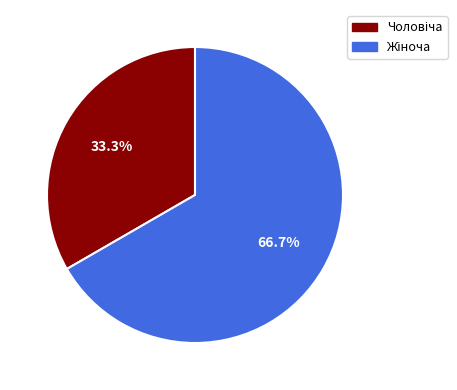

Is there a majority slice in this chart?

Yes